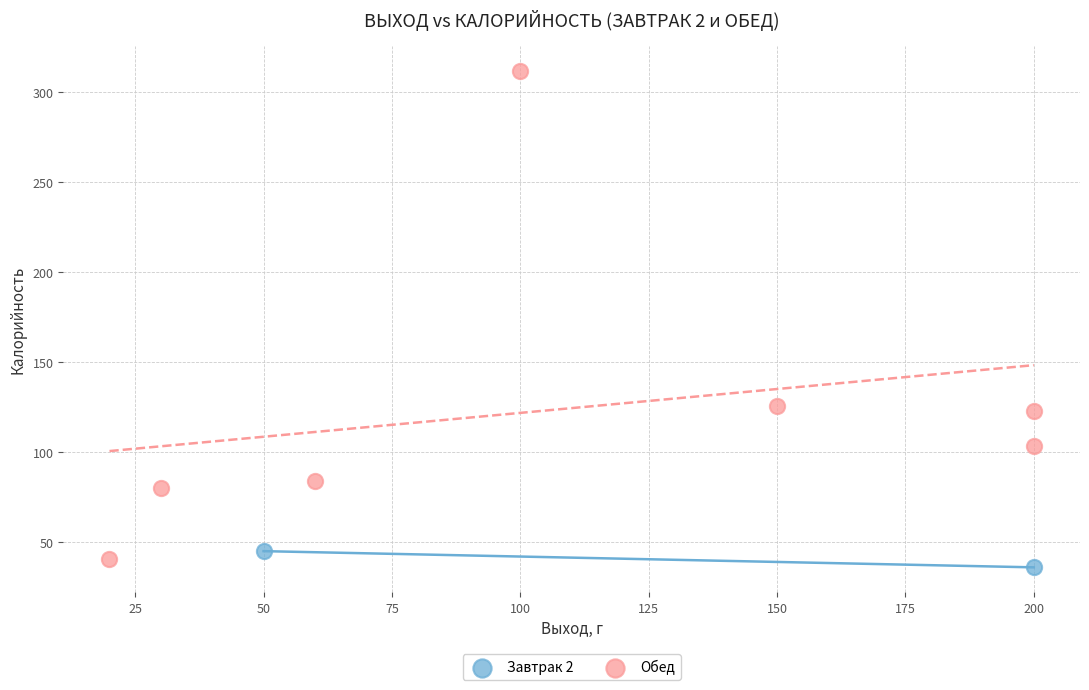

What are all the series names shown in the legend?

Завтрак 2, Обед